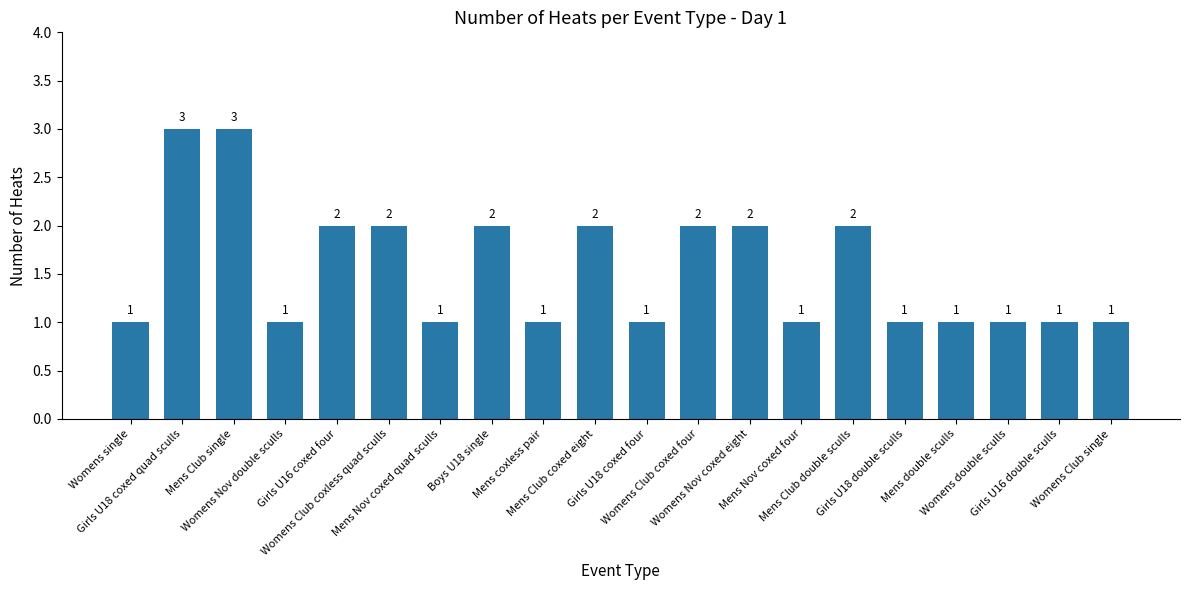

Reading left to right, list all the values displayed in this chart.

Womens single=1	Girls U18 coxed quad sculls=3	Mens Club single=3	Womens Nov double sculls=1	Girls U16 coxed four=2	Womens Club coxless quad sculls=2	Mens Nov coxed quad sculls=1	Boys U18 single=2	Mens coxless pair=1	Mens Club coxed eight=2	Girls U18 coxed four=1	Womens Club coxed four=2	Womens Nov coxed eight=2	Mens Nov coxed four=1	Mens Club double sculls=2	Girls U18 double sculls=1	Mens double sculls=1	Womens double sculls=1	Girls U16 double sculls=1	Womens Club single=1